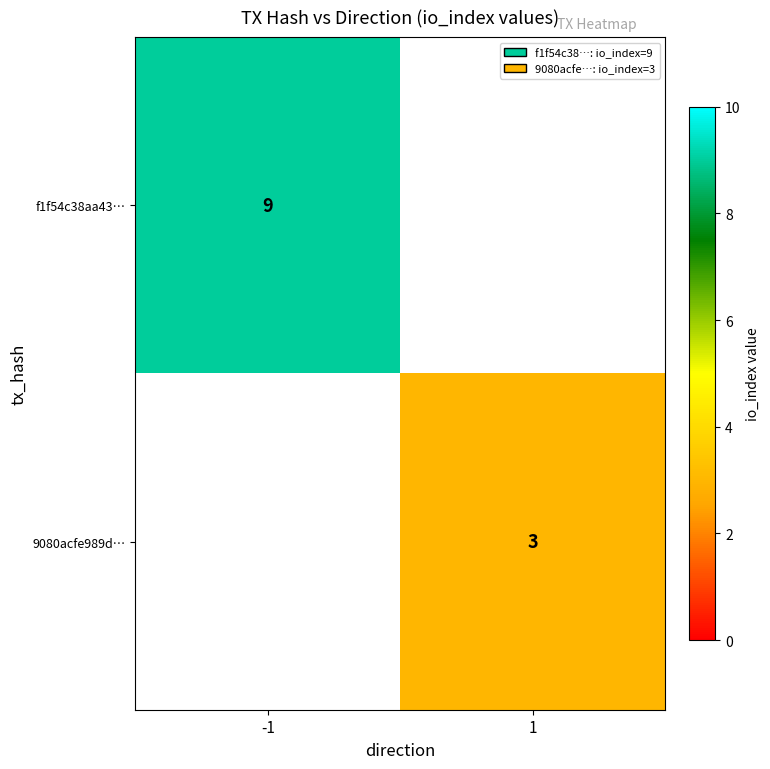

Count the number of data series in this chart.

2